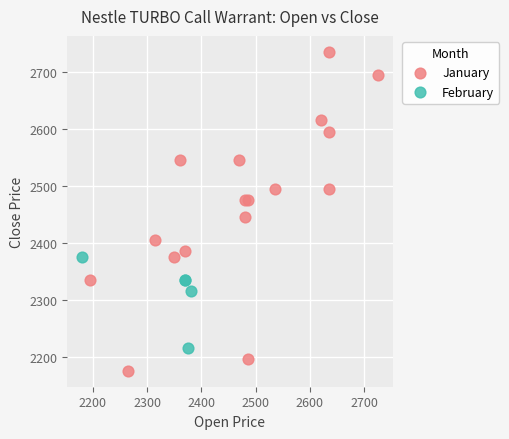

Which series has the widest spread of Y values?

January